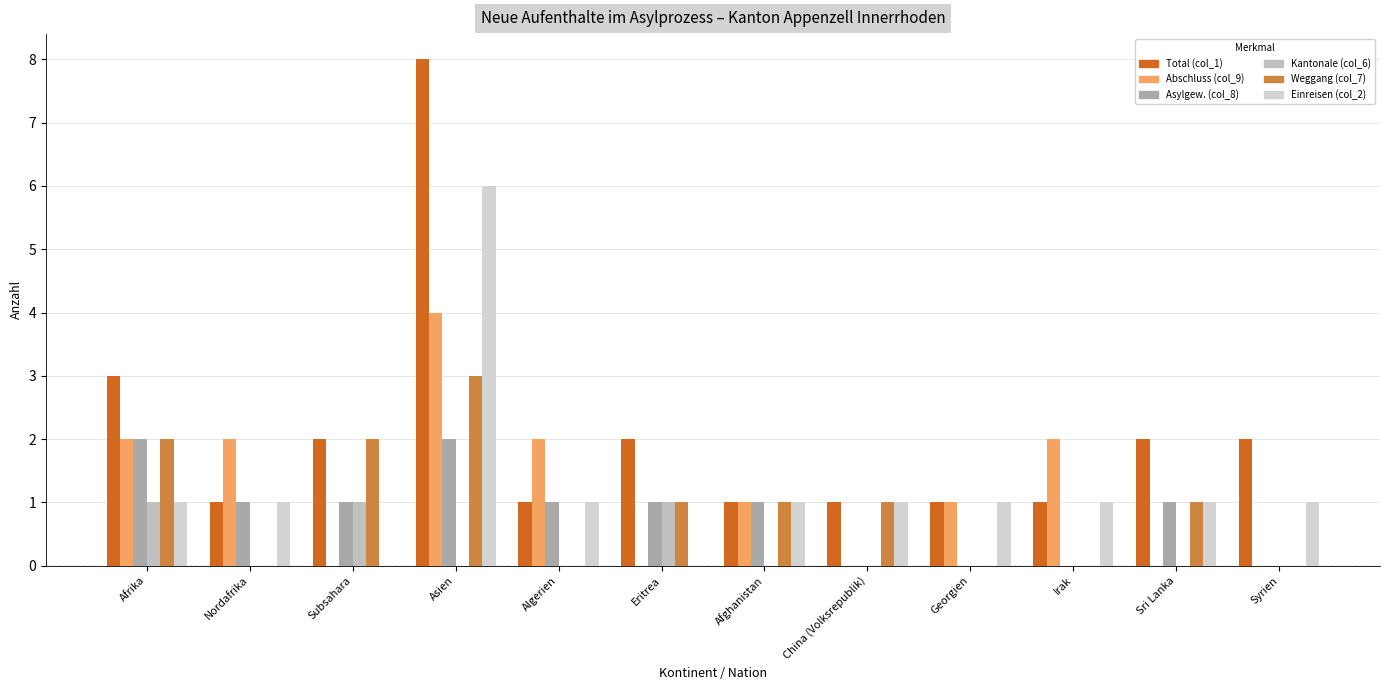

How many categories are shown in the chart?

12